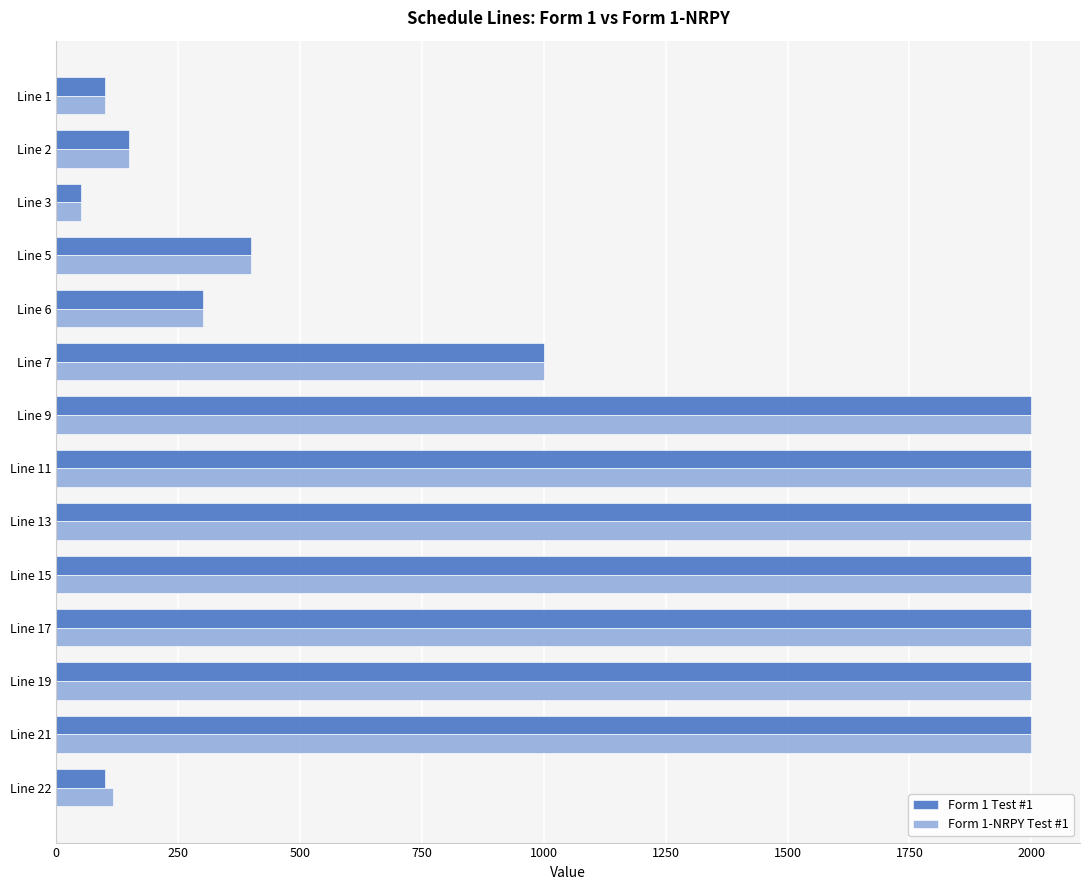

What is the minimum value for Form 1 Test #1?

50